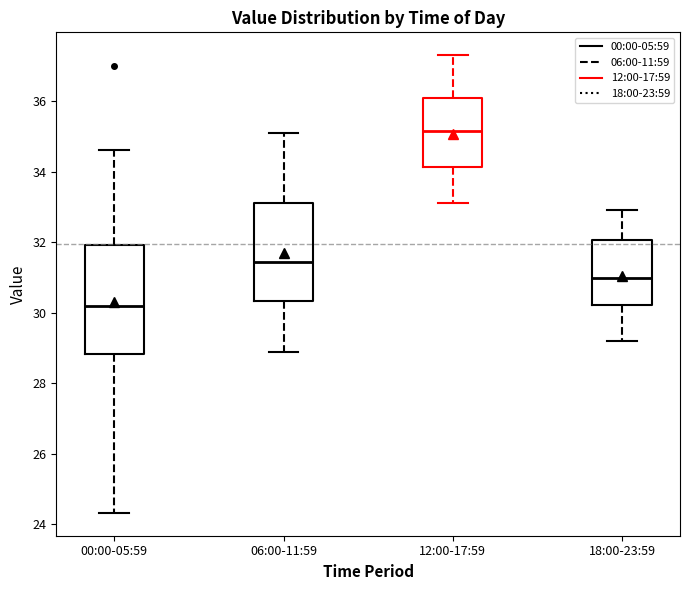

Reading left to right, read every box against the y-axis: the position of its median line, the range the box covers, and the ends of its whiskers. The values are not printed on the chart, so give them approximately, as read against the axis.

00:00-05:59: median 30.2, box 28.8 to 32.0, whiskers 24.4 to 34.6
06:00-11:59: median 31.4, box 30.4 to 33.2, whiskers 29.0 to 35.2
12:00-17:59: median 35.2, box 34.2 to 36.0, whiskers 33.2 to 37.4
18:00-23:59: median 31.0, box 30.2 to 32.0, whiskers 29.2 to 33.0